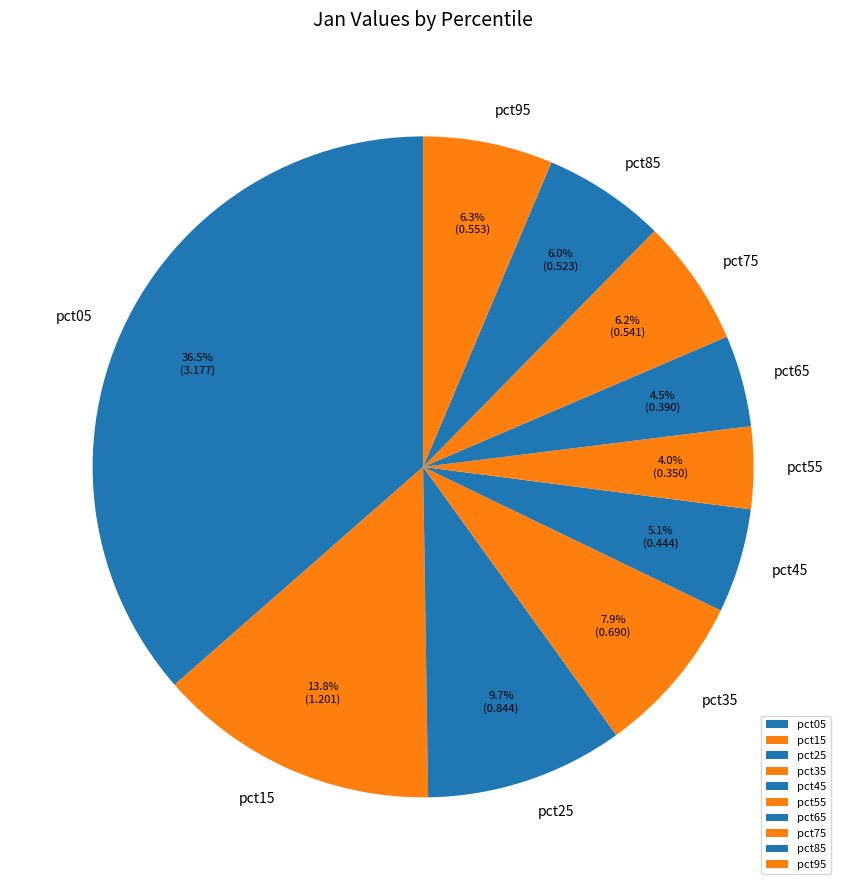

Is there any slice that represents more than half of the pie?

No